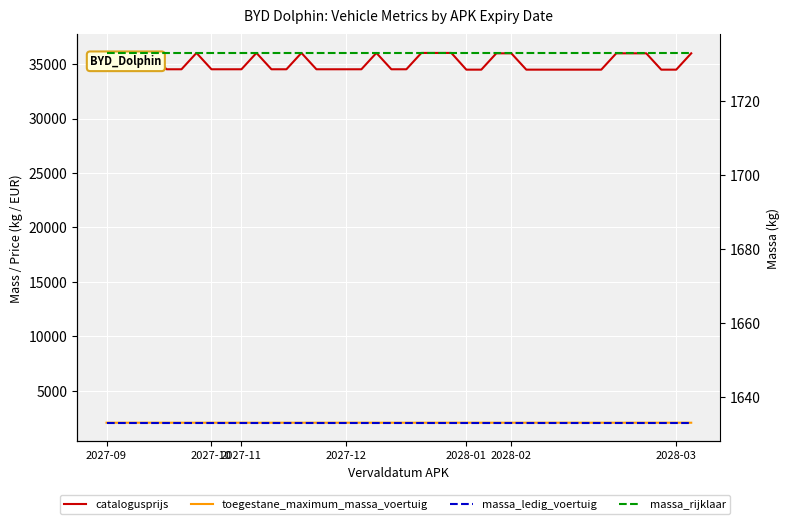

What is the label of the 21st point from the right?

19